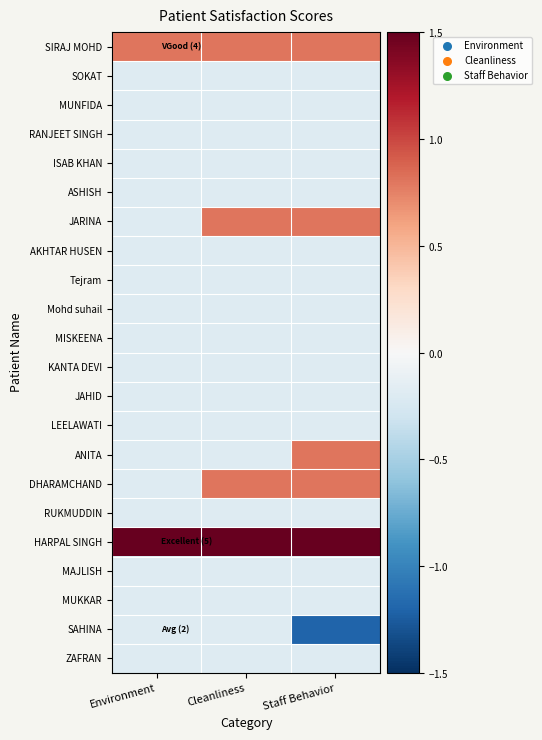

What is the minimum value shown in the chart?

-1.2